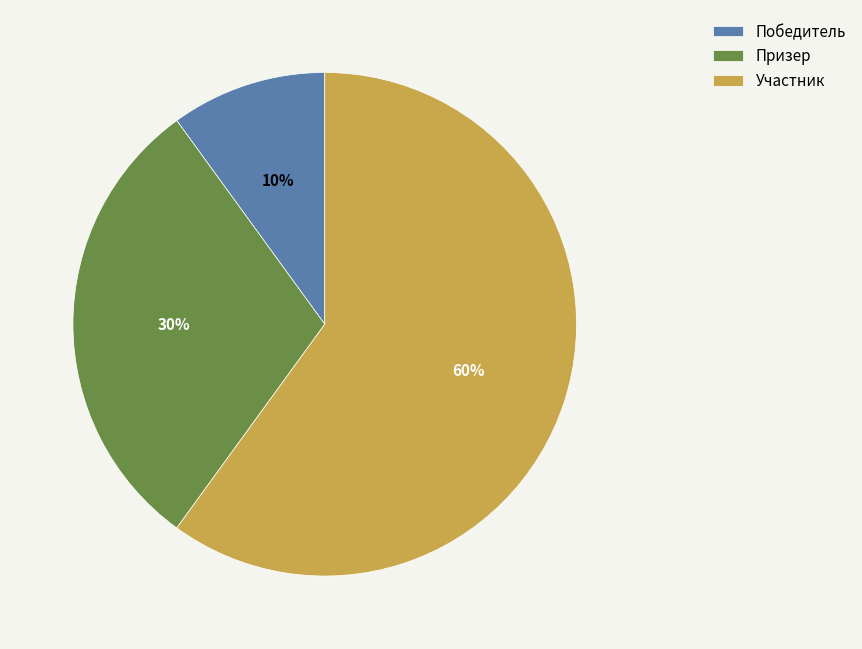

Between Призер and Победитель, which is larger?

Призер